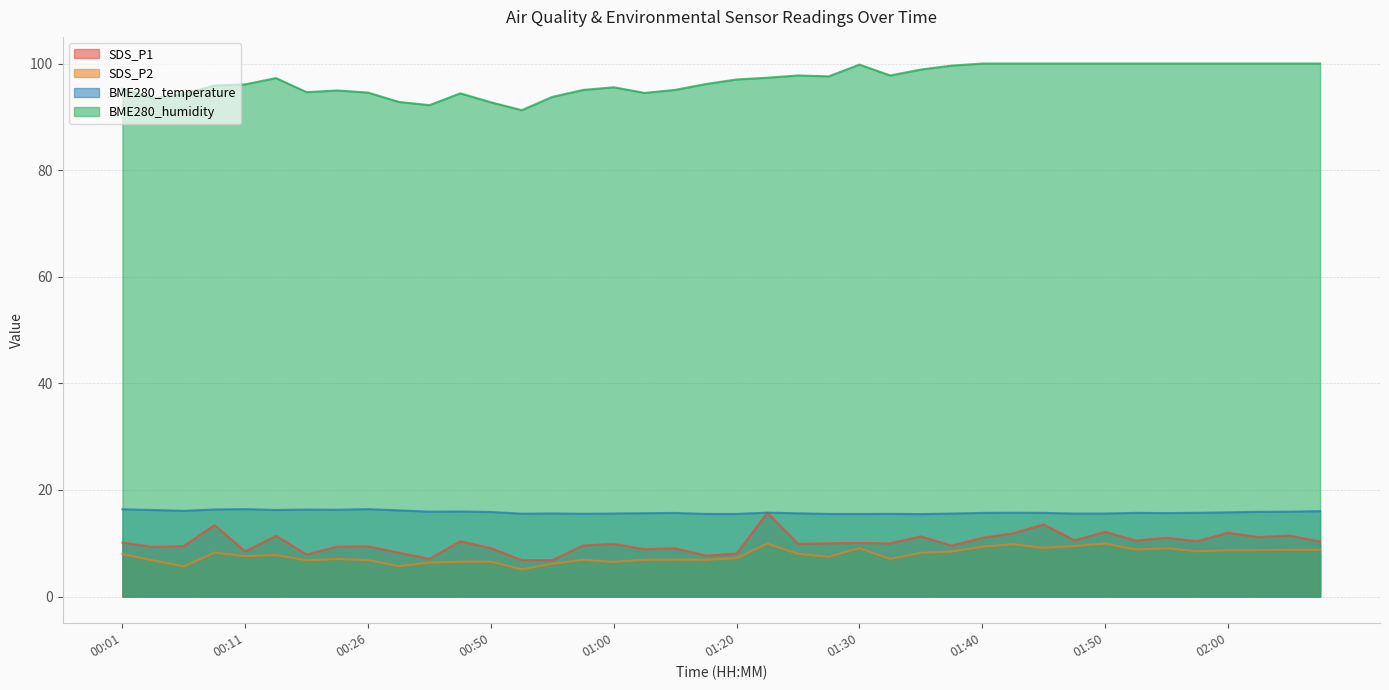

How many lines are shown in the chart?

4